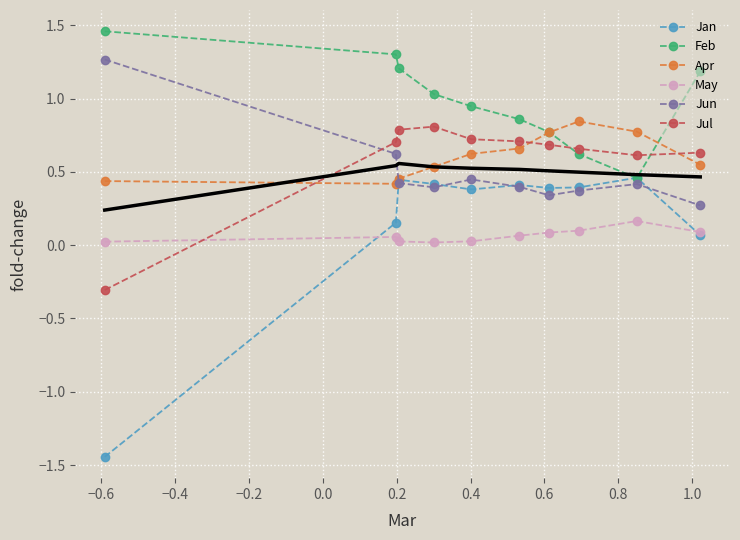

Rank the series by their maximum value, from highest to lowest.

Feb, Jun, Apr, Jul, Jan, May